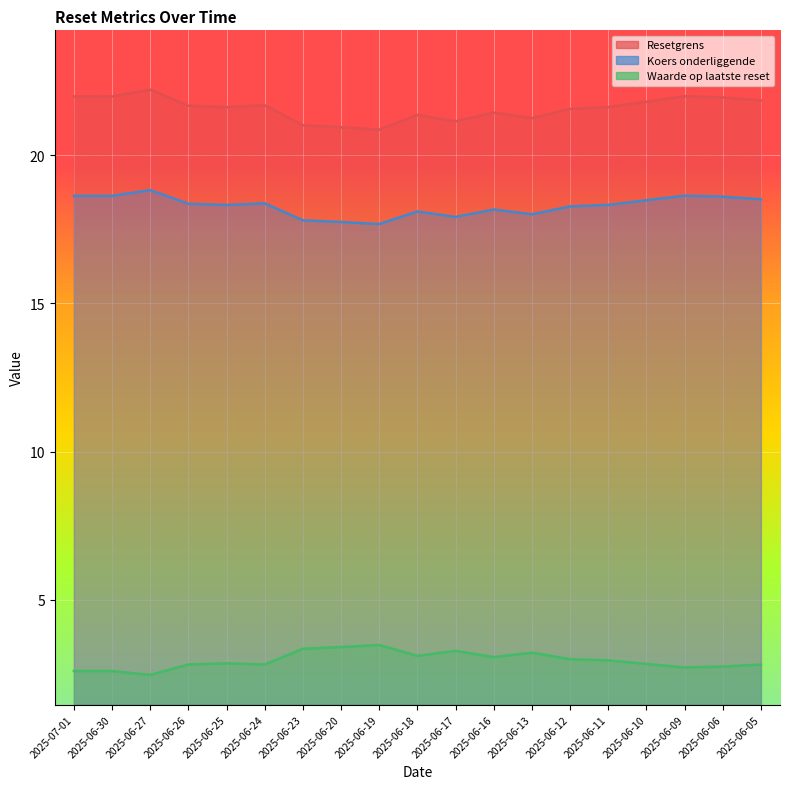

True or false: Koers onderliggende and Waarde op laatste reset cross at least once.

False